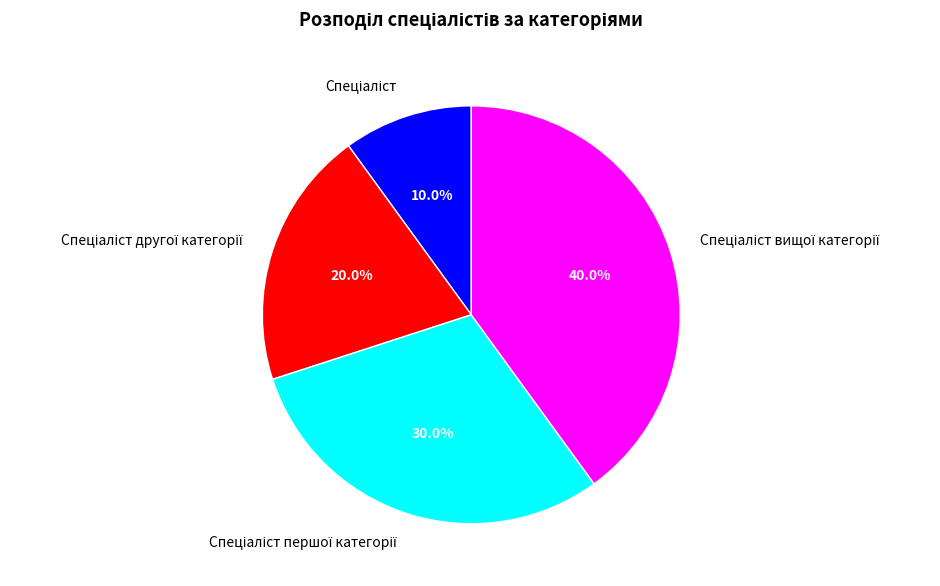

Does any single category account for the majority?

No